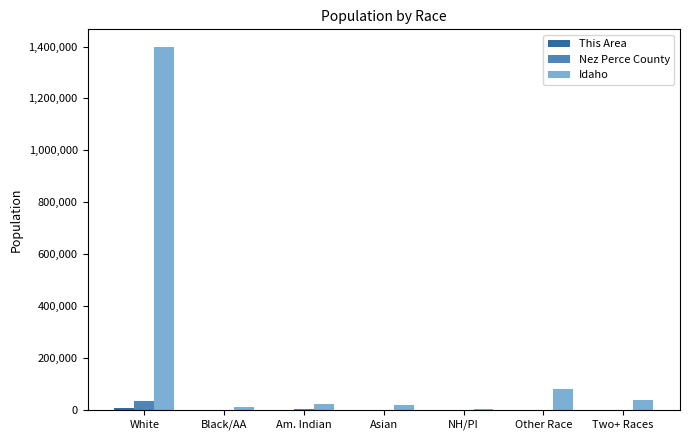

Is it true that Idaho equals 1396487 at White?

True